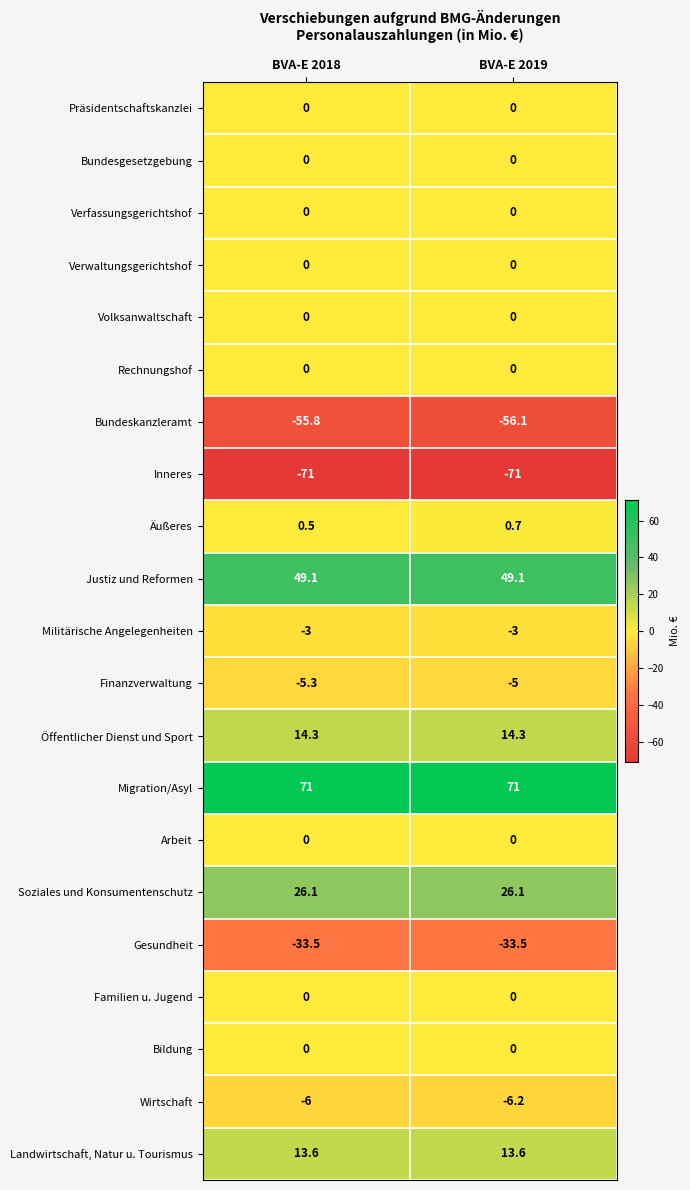

What is the average value of the Justiz und Reformen series?

49.1